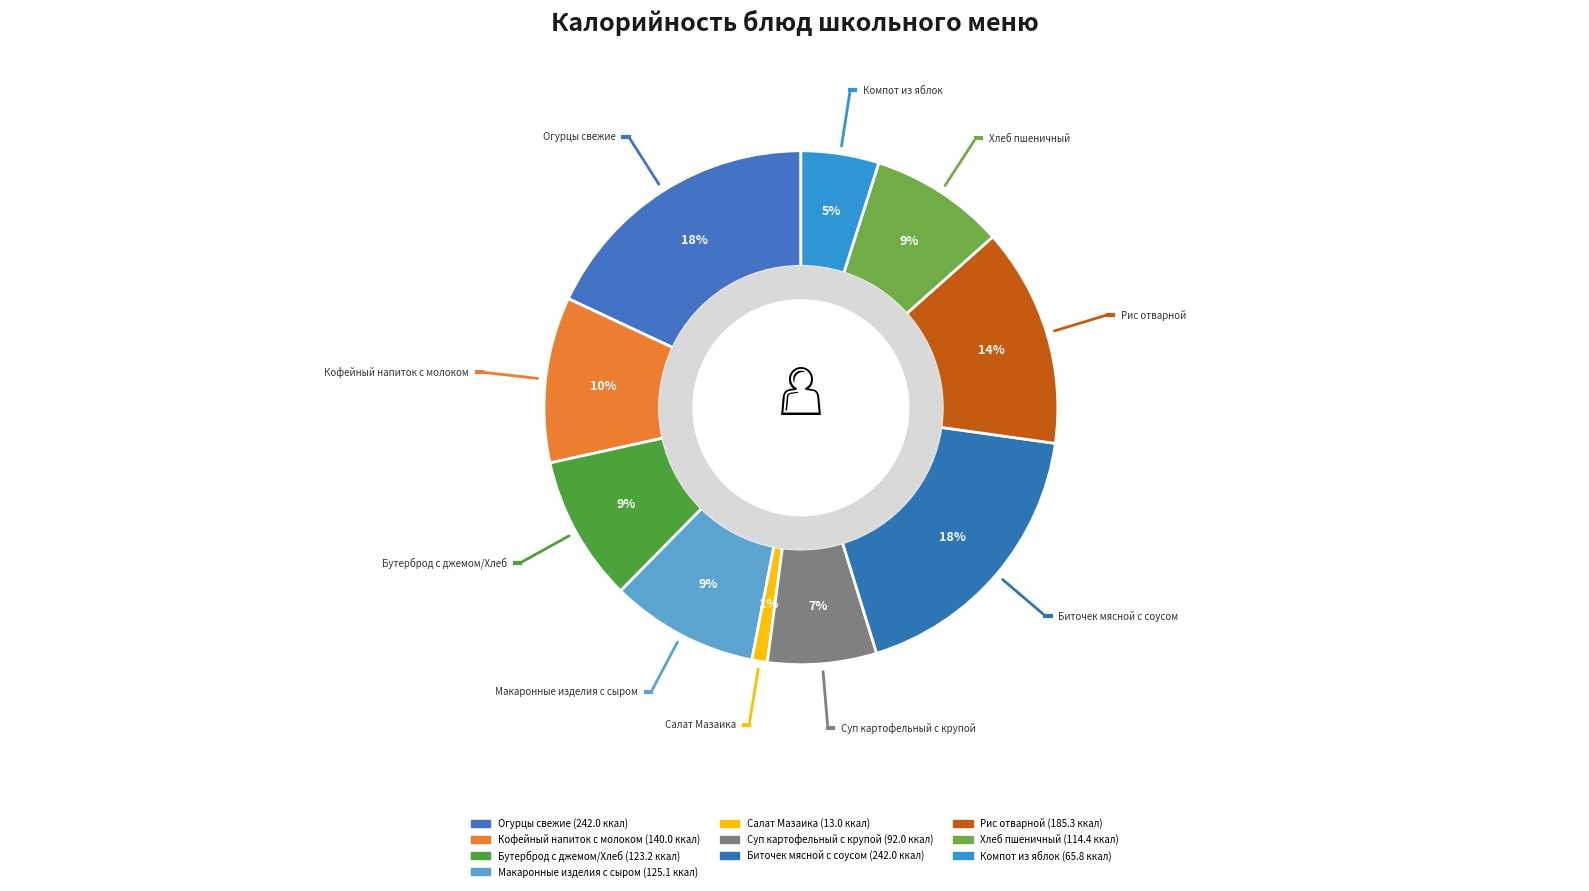

Which slice is the largest?

Огурцы свежие